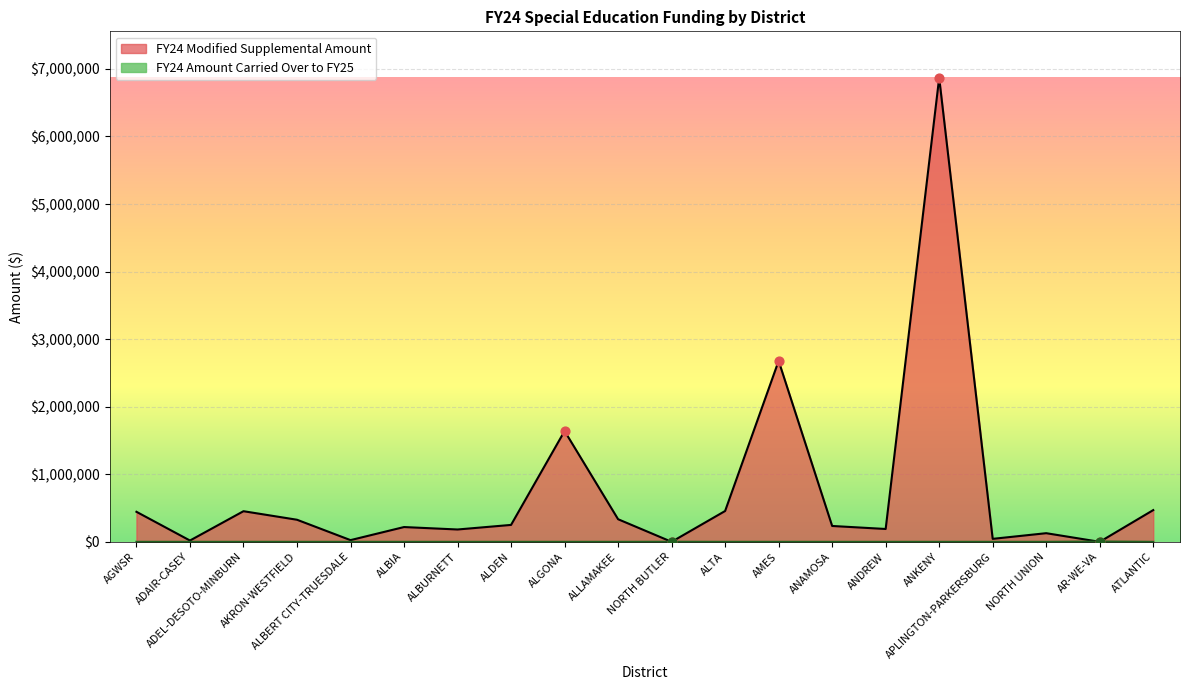

What is the total value across all series at ATLANTIC?

469733.5